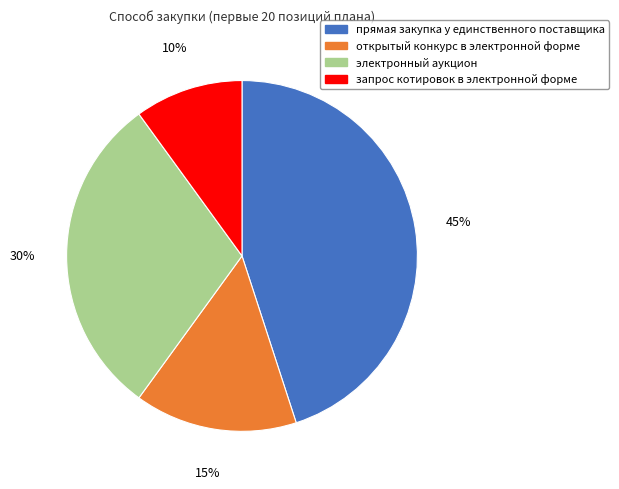

Is there a majority slice in this chart?

No